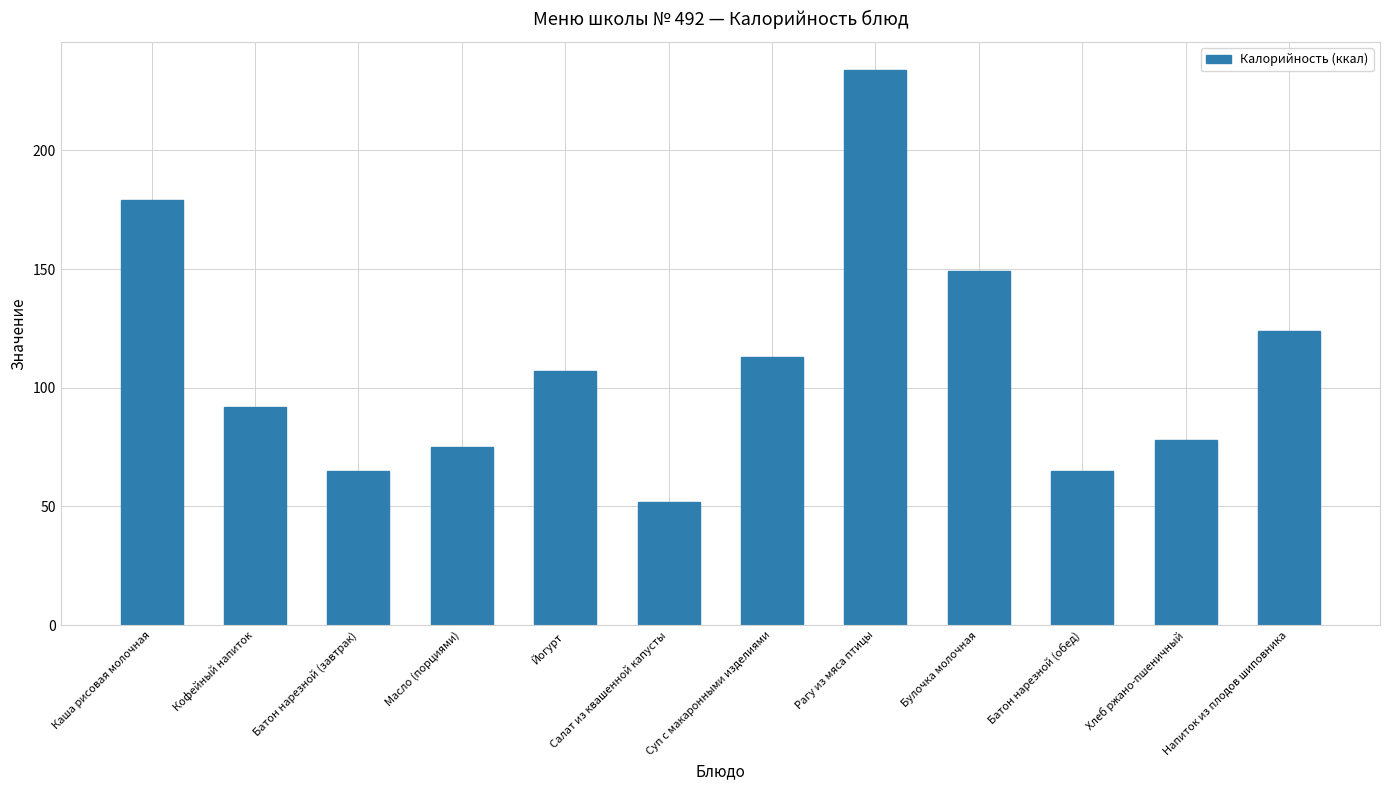

The chart shows a value of 73 at Напиток из плодов шиповника. True or false?

False